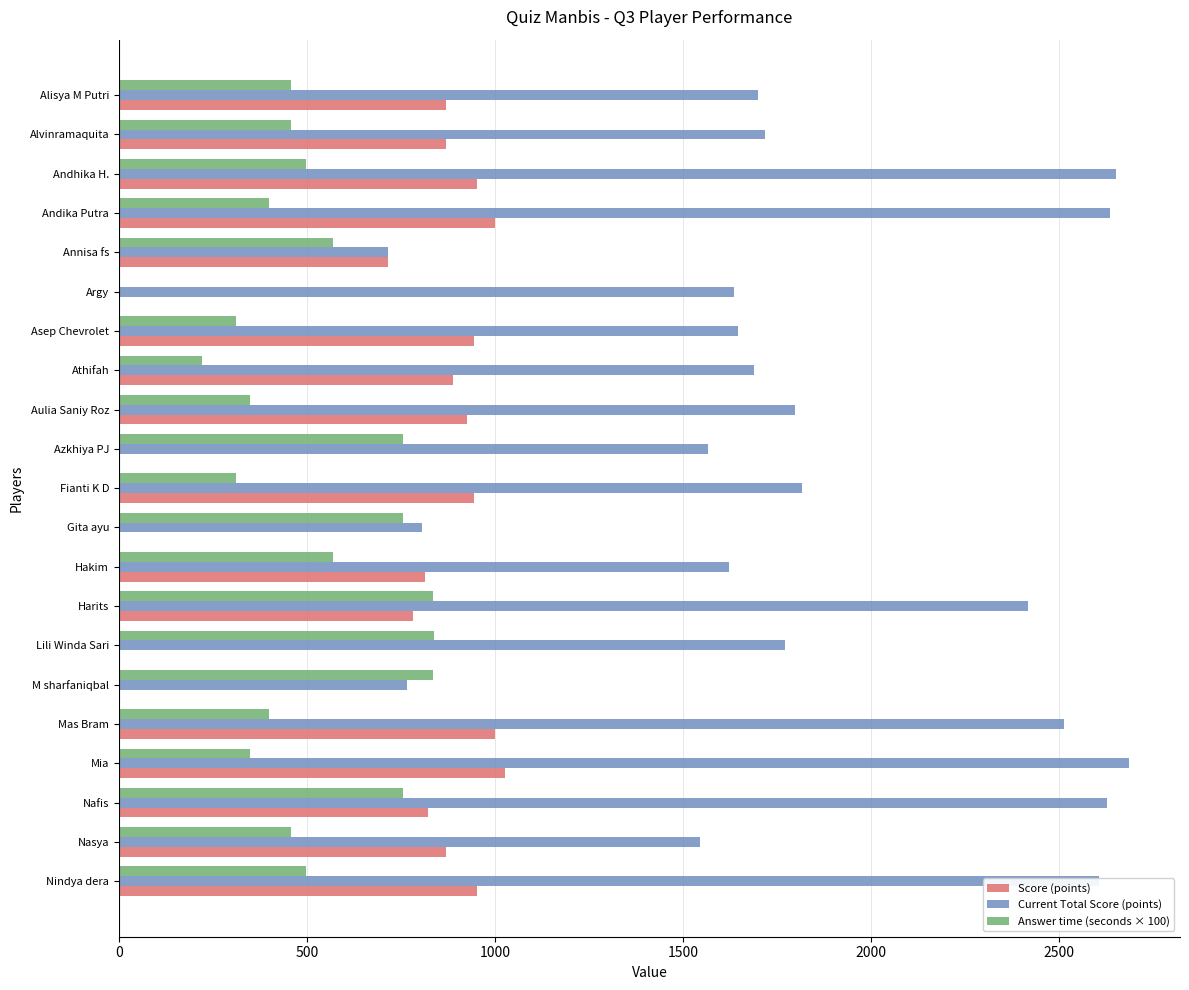

What is the greatest value displayed?

2687.0